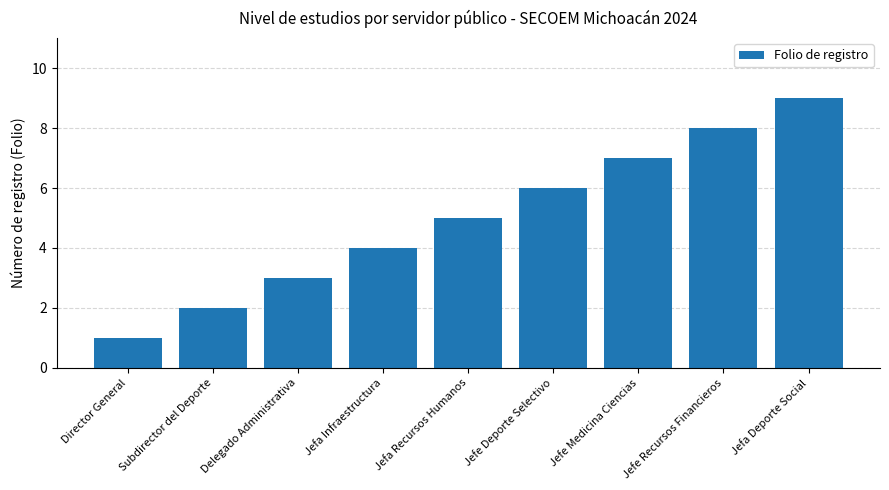

At which category does the chart reach its minimum across all series?

Director General